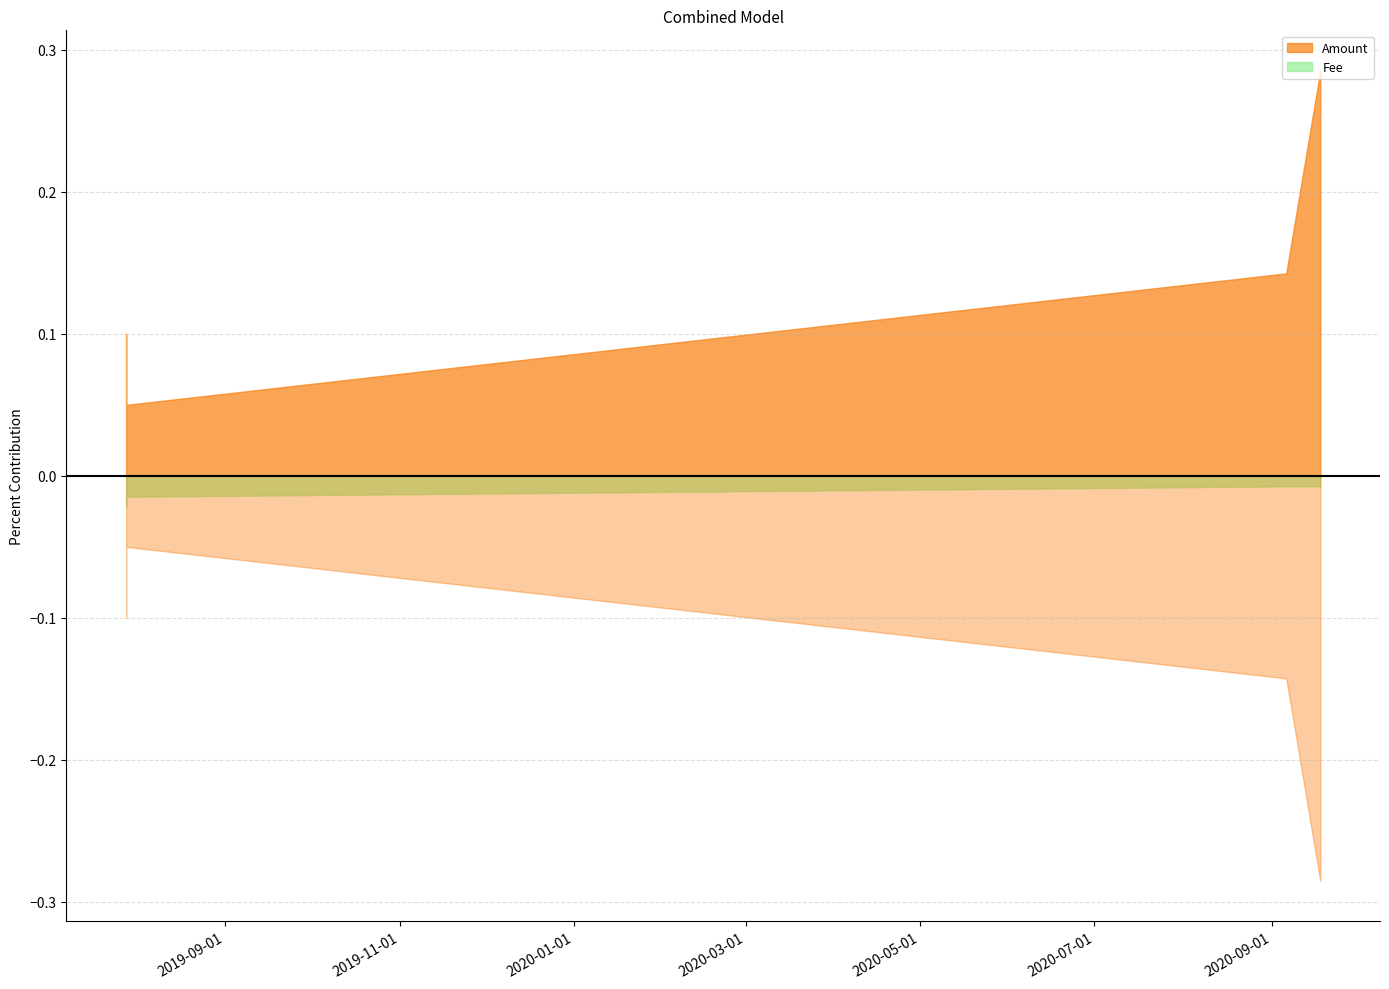

True or false: Fee and Amount intersect in this chart.

False